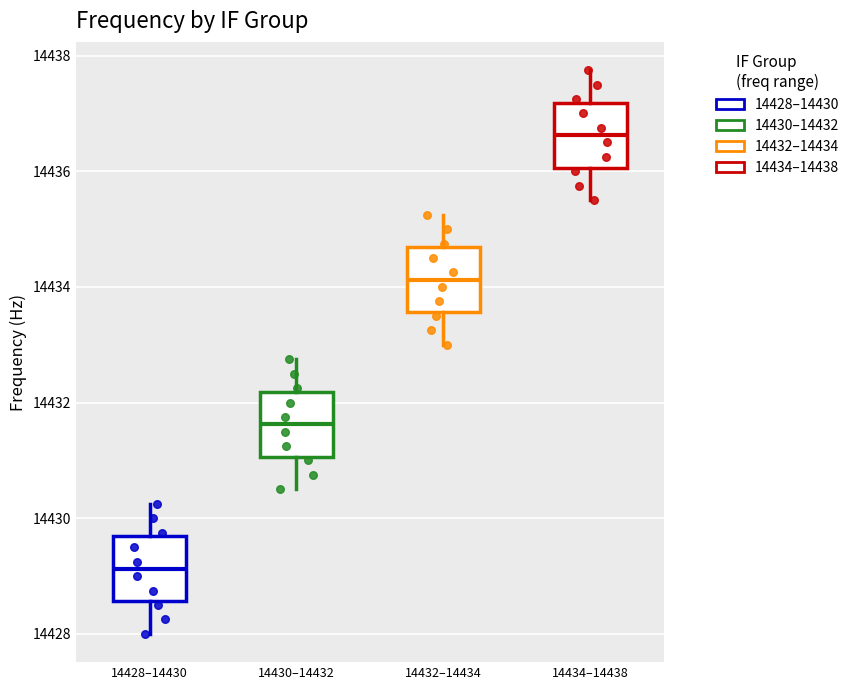

Reading left to right, read every box against the y-axis: the position of its median line, the range the box covers, and the ends of its whiskers. The values are not printed on the chart, so give them approximately, as read against the axis.

14428–14430: median 14429.2, box 14428.6 to 14429.6, whiskers 14428.0 to 14430.2
14430–14432: median 14431.6, box 14431.0 to 14432.2, whiskers 14430.6 to 14432.8
14432–14434: median 14434.2, box 14433.6 to 14434.6, whiskers 14433.0 to 14435.2
14434–14438: median 14436.6, box 14436.0 to 14437.2, whiskers 14435.6 to 14437.8